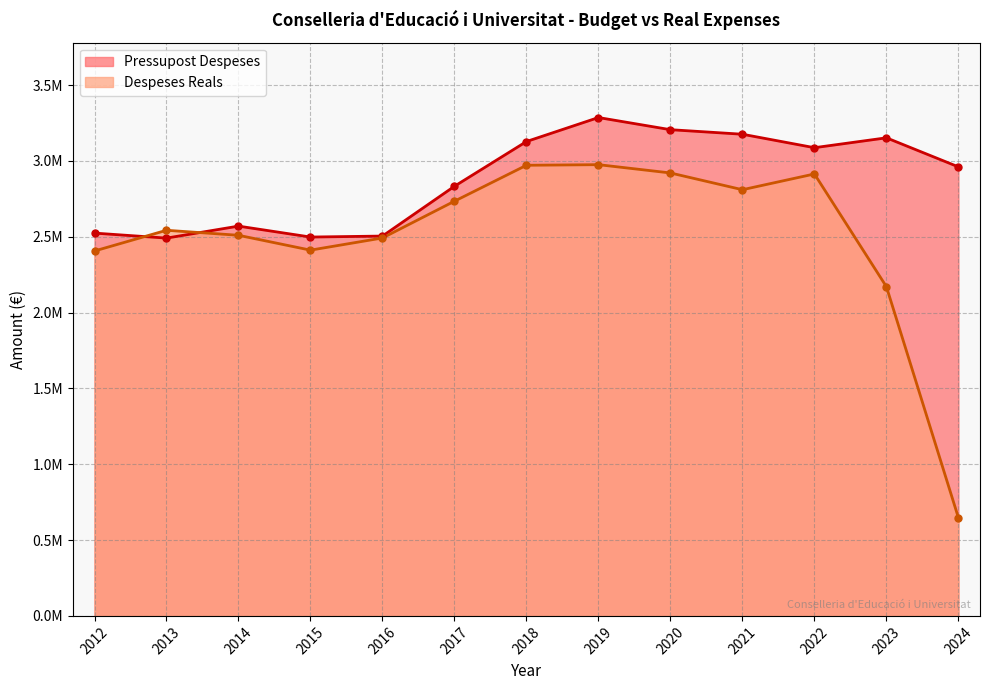

What is the value of the Pressupost Despeses point at the 3rd from the left?

2570298.0